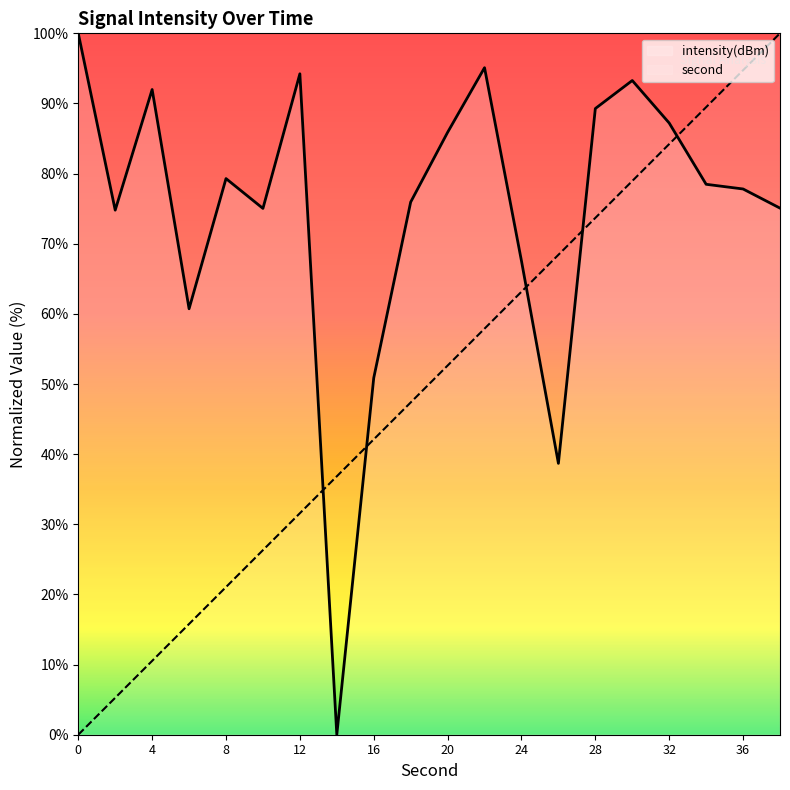

At 6, list the series in order from largest to smallest.

intensity, second